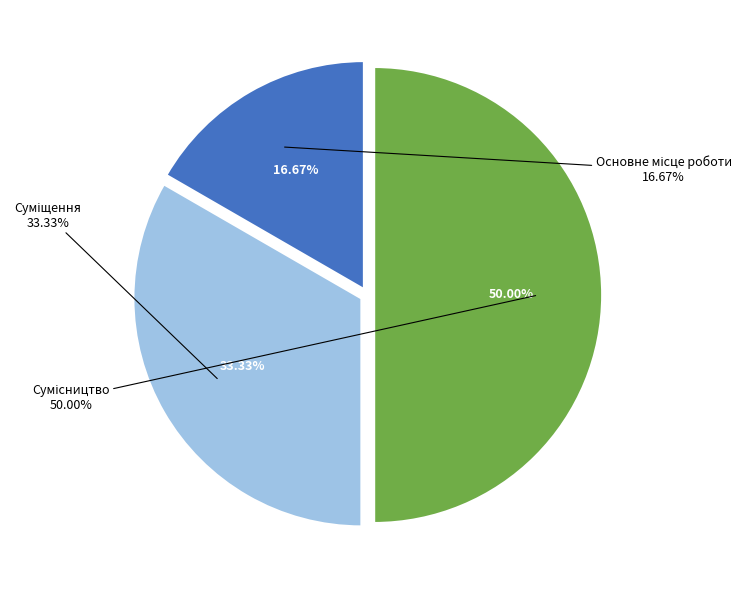

What percentage is the Сумісництво slice, to the nearest percent?

50%